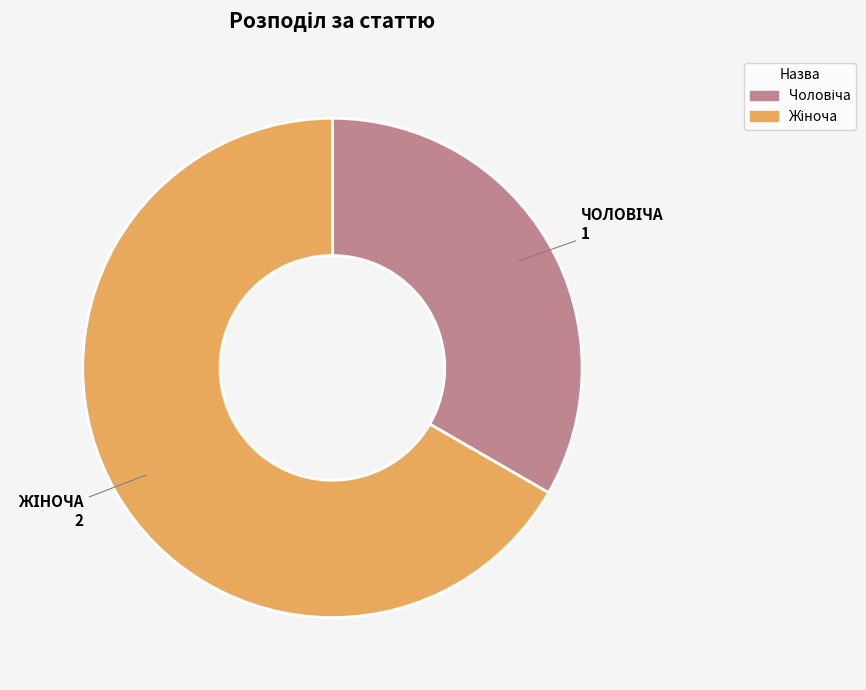

Is there a majority slice in this chart?

Yes